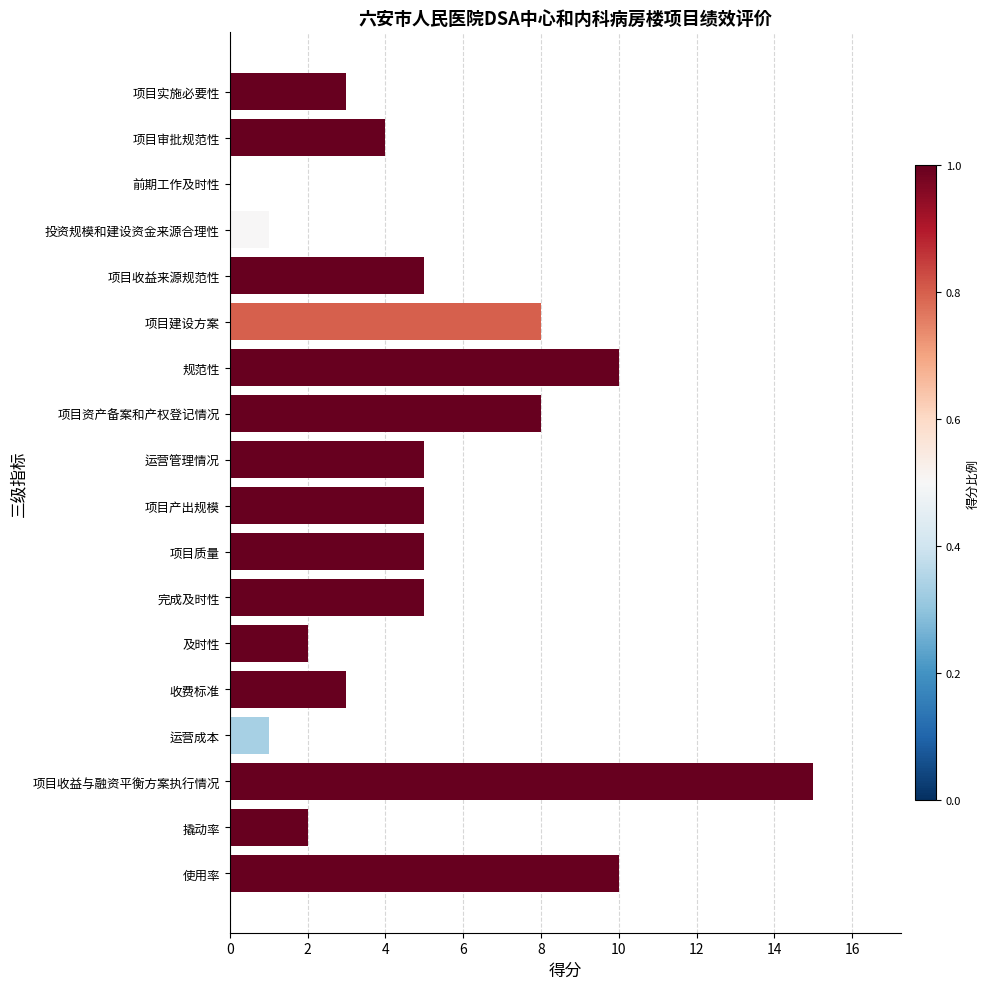

Between 项目收益来源规范性 and 项目建设方案, which is larger?

项目建设方案